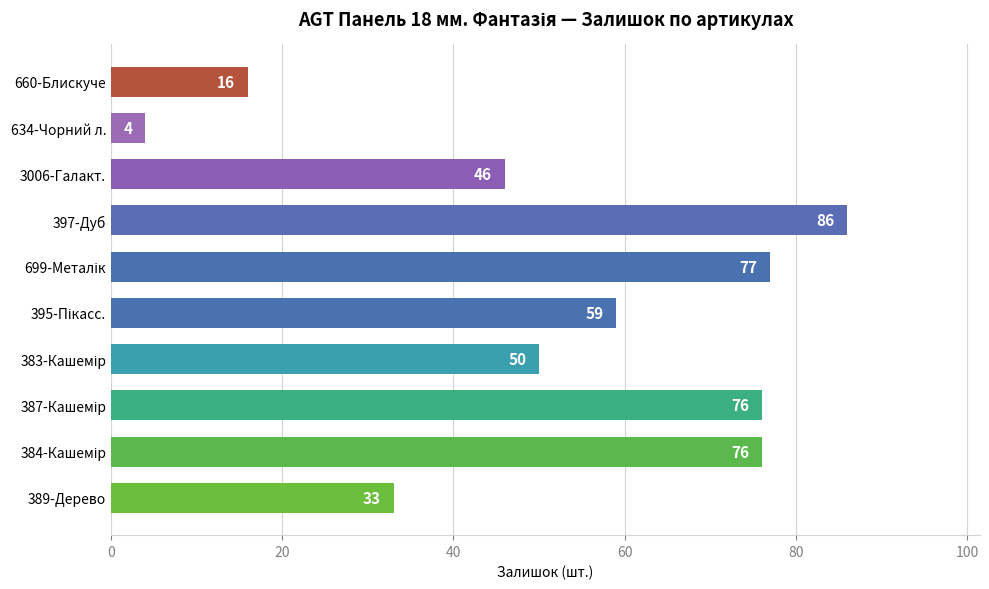

Which has a higher value, 3006-Галакт. or 660-Блискуче?

3006-Галакт.